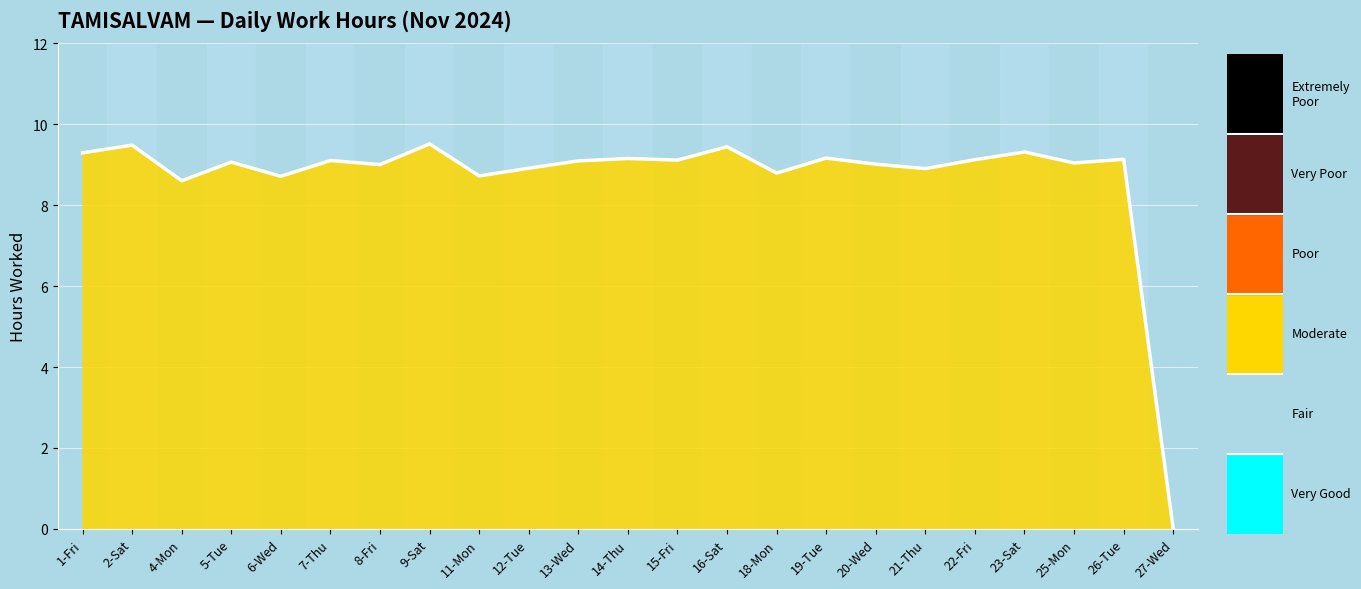

What position from the left is 18-Mon?

15